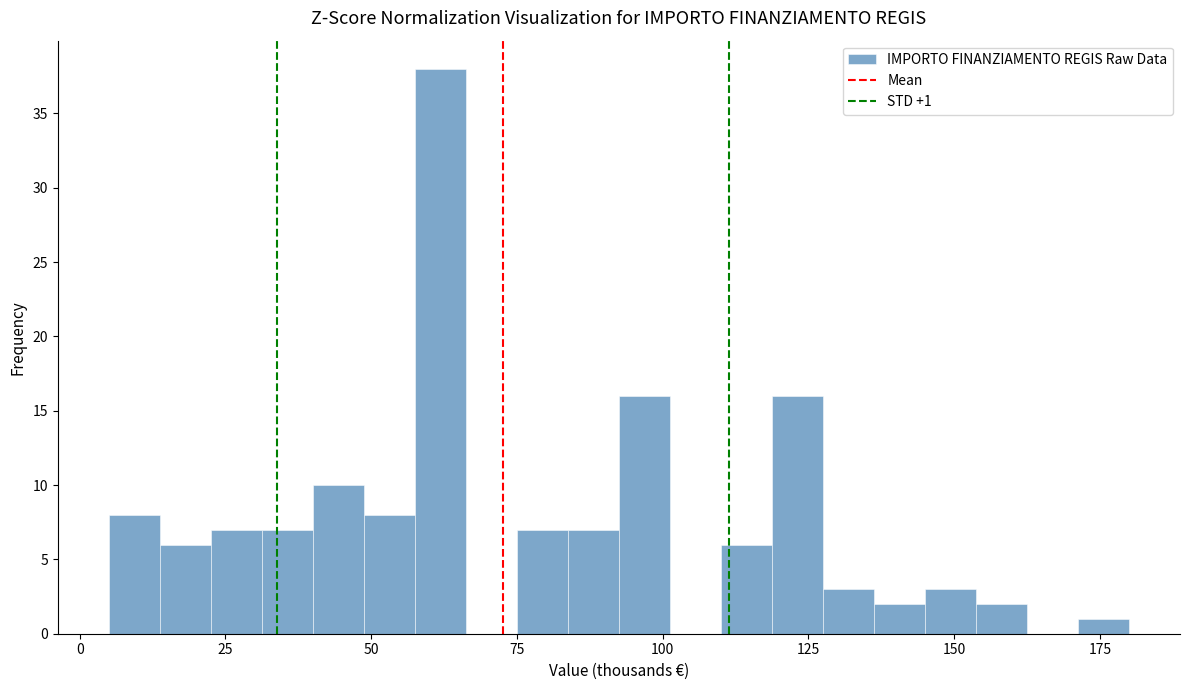

Read against the x-axis, roughly where is the centre of the tallest bar?

60